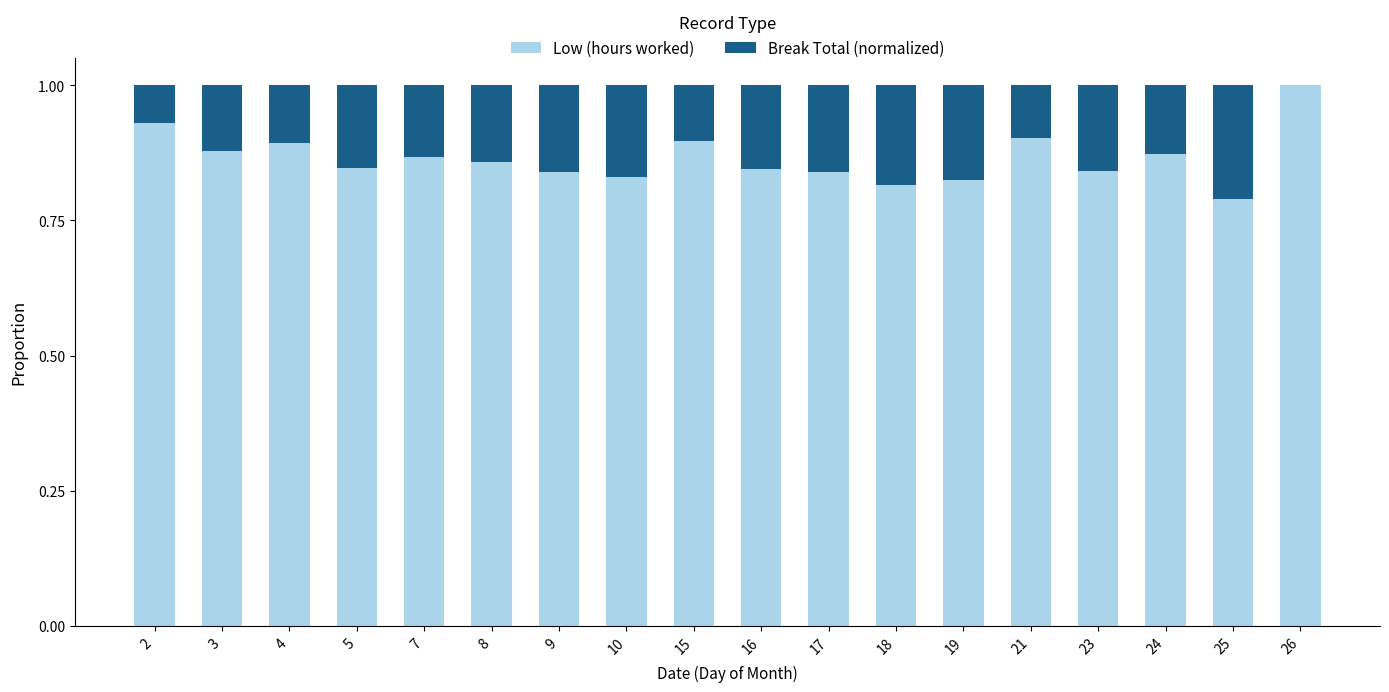

What is the maximum value for Low (hours worked)?

1.0